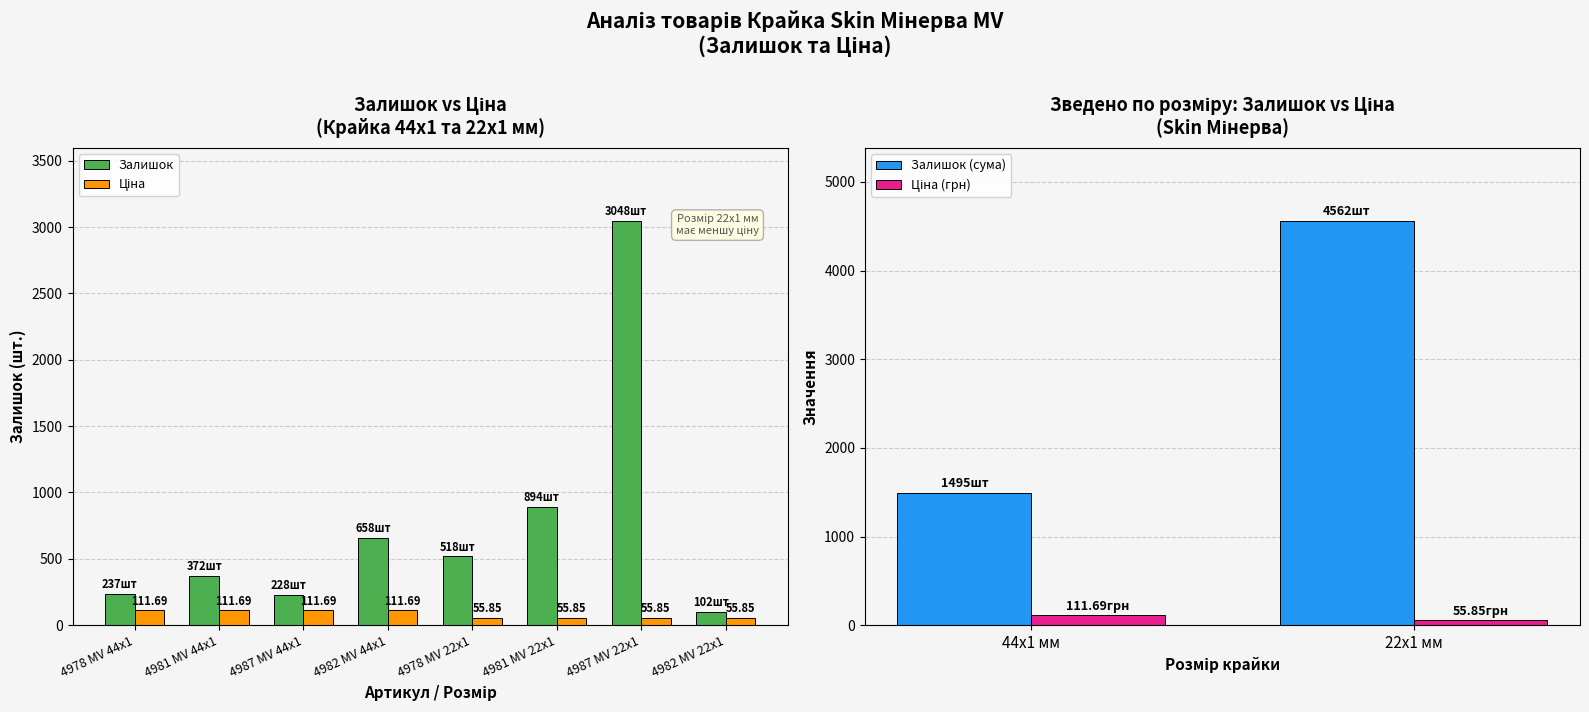

What is the difference between the maximum and minimum values in the Ціна series?

55.8